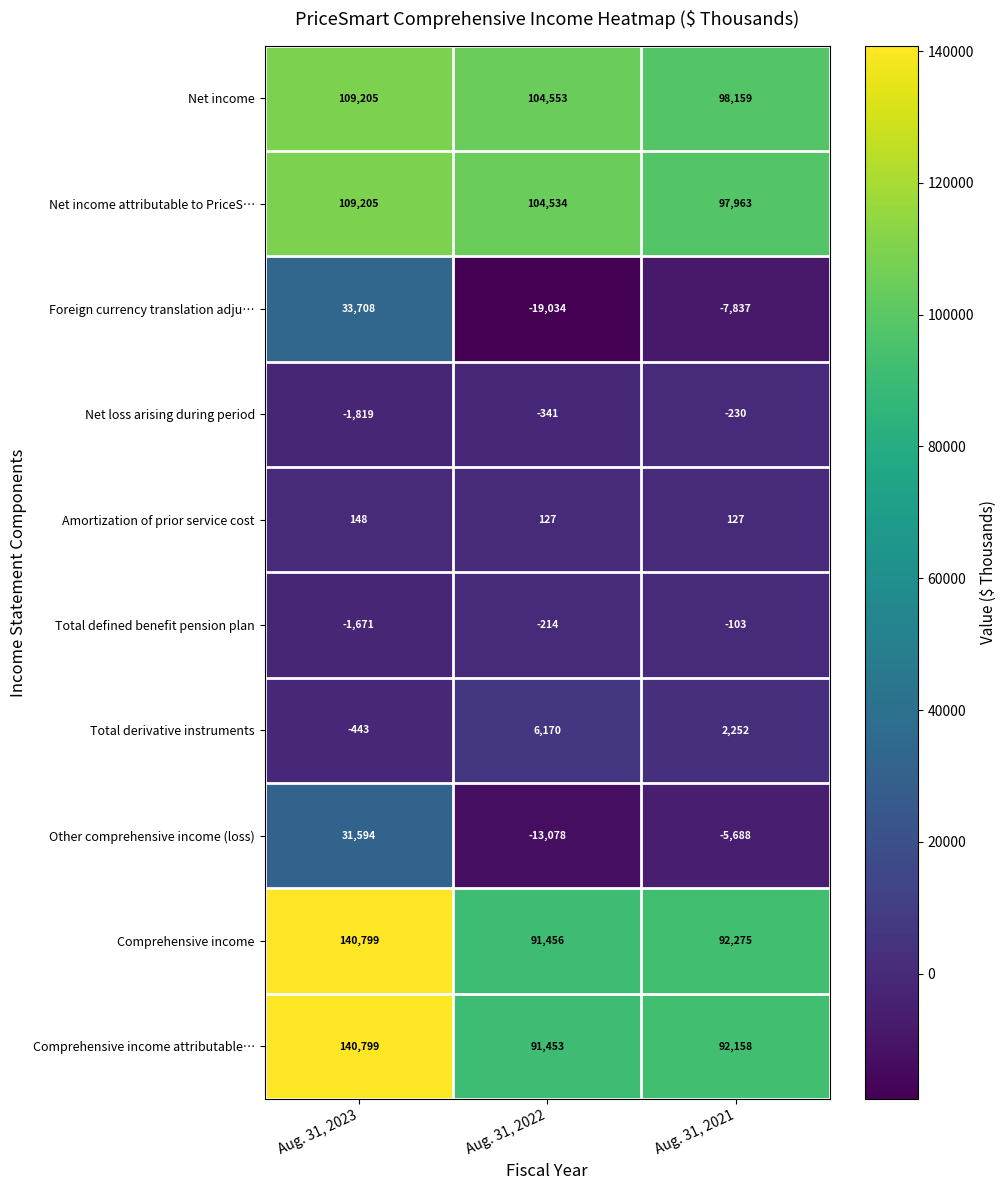

At Aug. 31, 2022, list the series in order from smallest to largest.

Foreign currency translation adju…, Other comprehensive income (loss), Net loss arising during period, Total defined benefit pension plan, Amortization of prior service cost, Total derivative instruments, Comprehensive income attributable…, Comprehensive income, Net income attributable to PriceS…, Net income